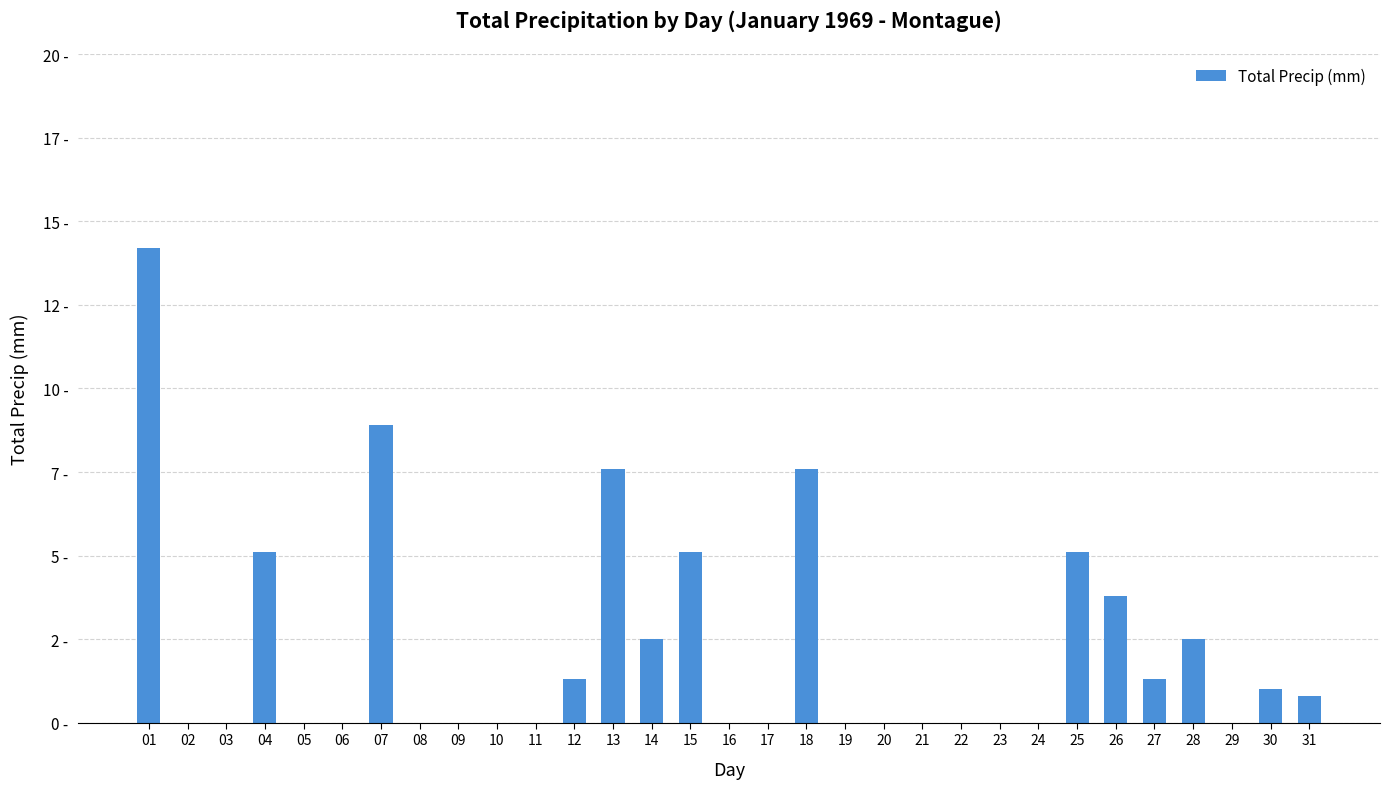

Is it true that the value at 15 is 5.1?

True